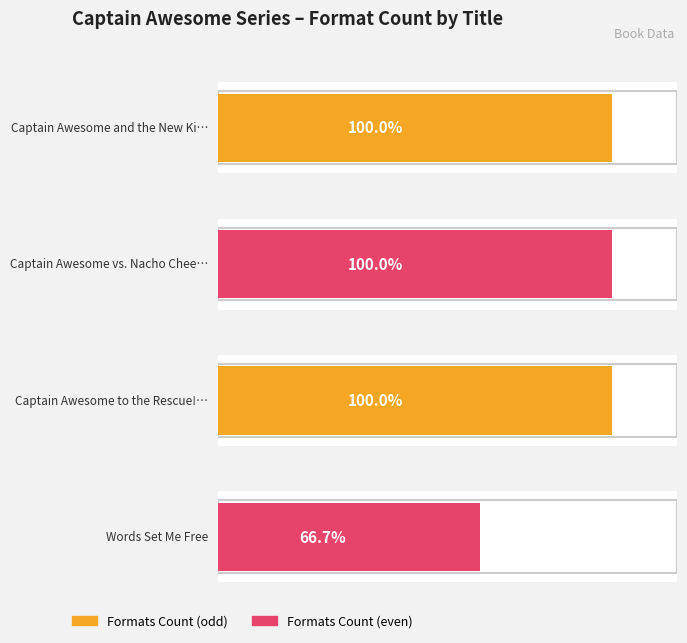

Reading left to right, what are all the values shown in this chart?

Captain Awesome and the New Kid=3	Captain Awesome vs. Nacho Cheese Man=3	Captain Awesome to the Rescue!=3	Words Set Me Free=2